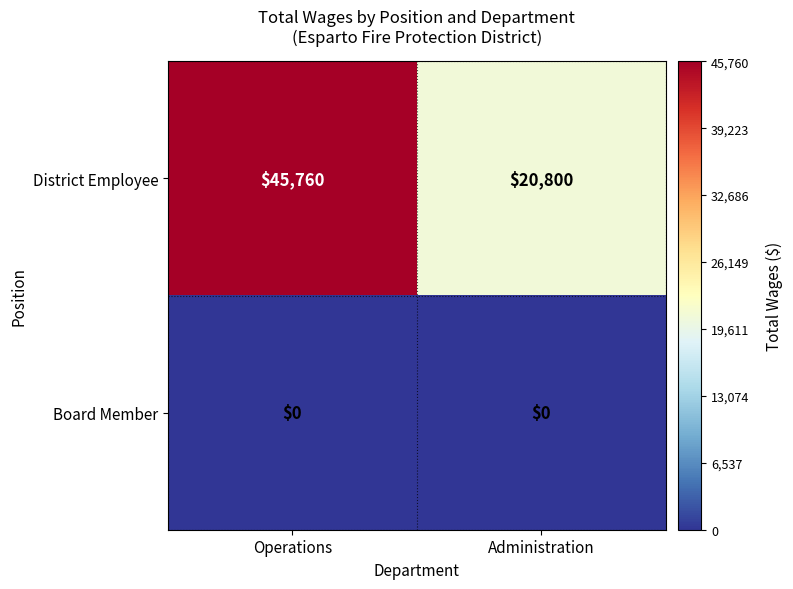

Reading left to right, what are all the values shown in this chart?

District Employee: 45760	20800
Board Member: 0	0